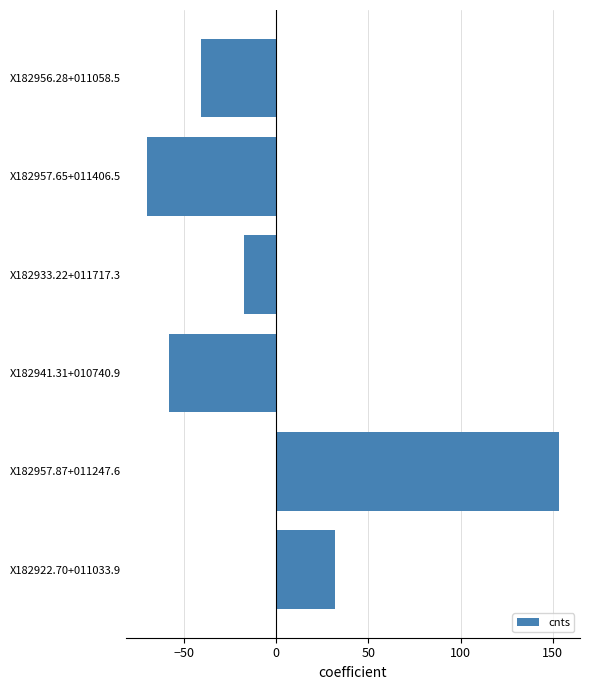

Count the number of categories in the chart.

6